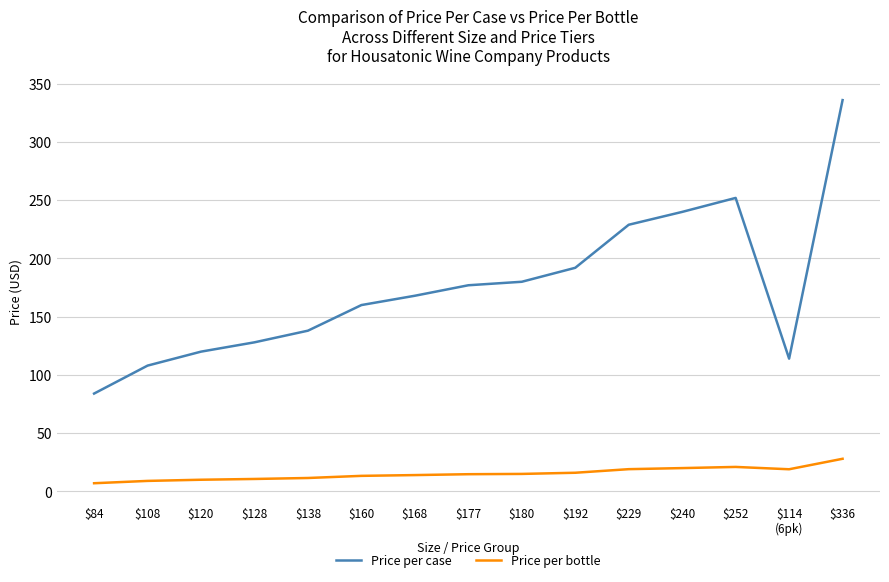

How many interior local valleys does the Price per case series have?

1